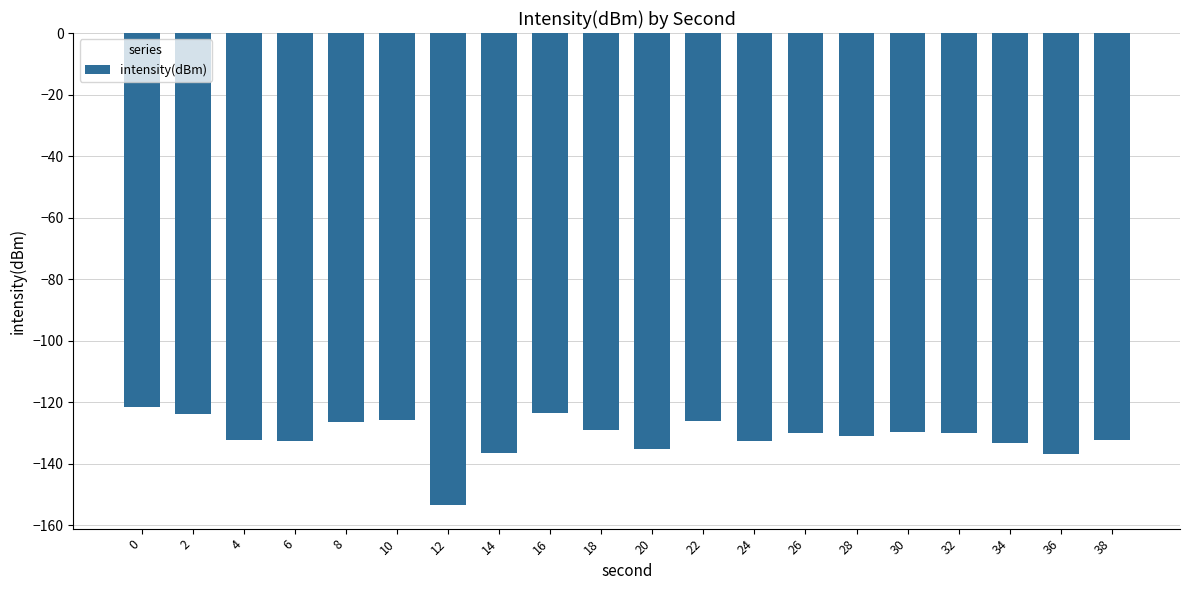

What is the value of the 3rd bar from the left?

-132.5